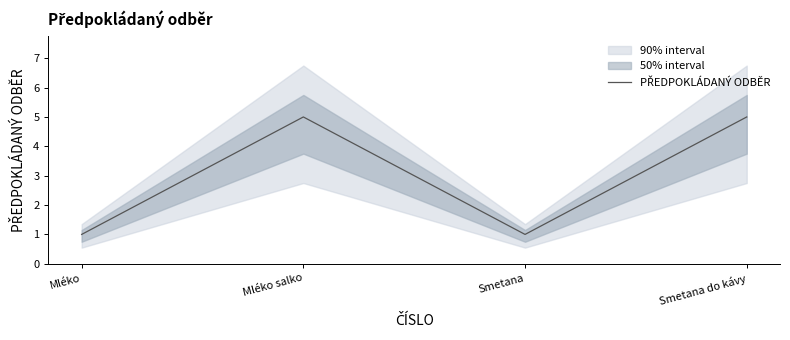

Which has a higher value, Smetana or Mléko?

Smetana